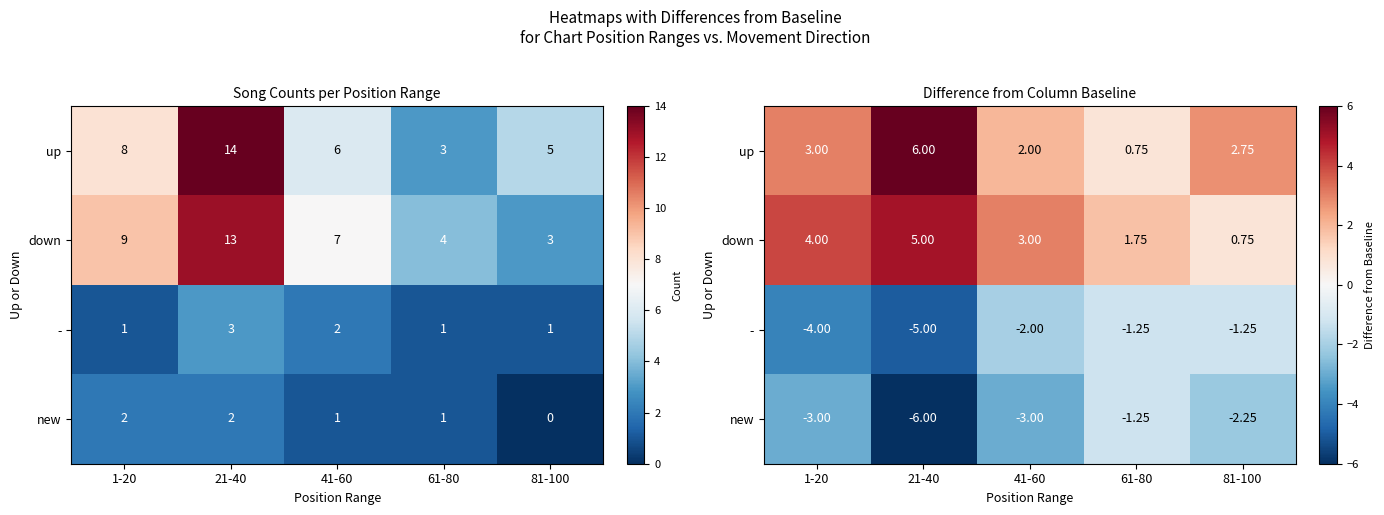

How many values in the new series are below -3?

1